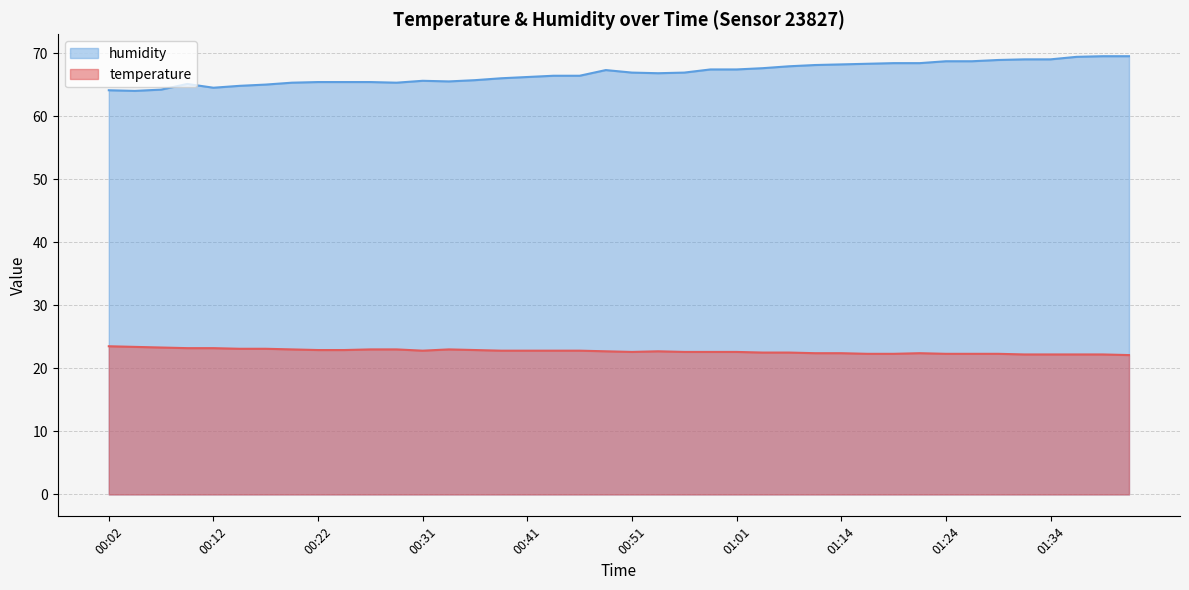

At which category does temperature reach its first local peak?

00:34